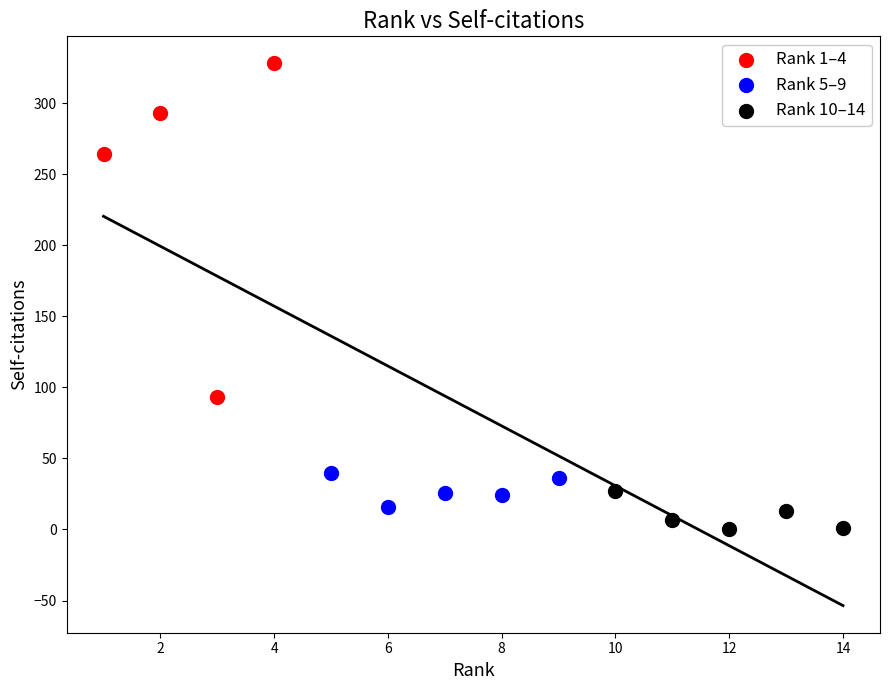

Which series contains the highest Y value?

Rank 1–4